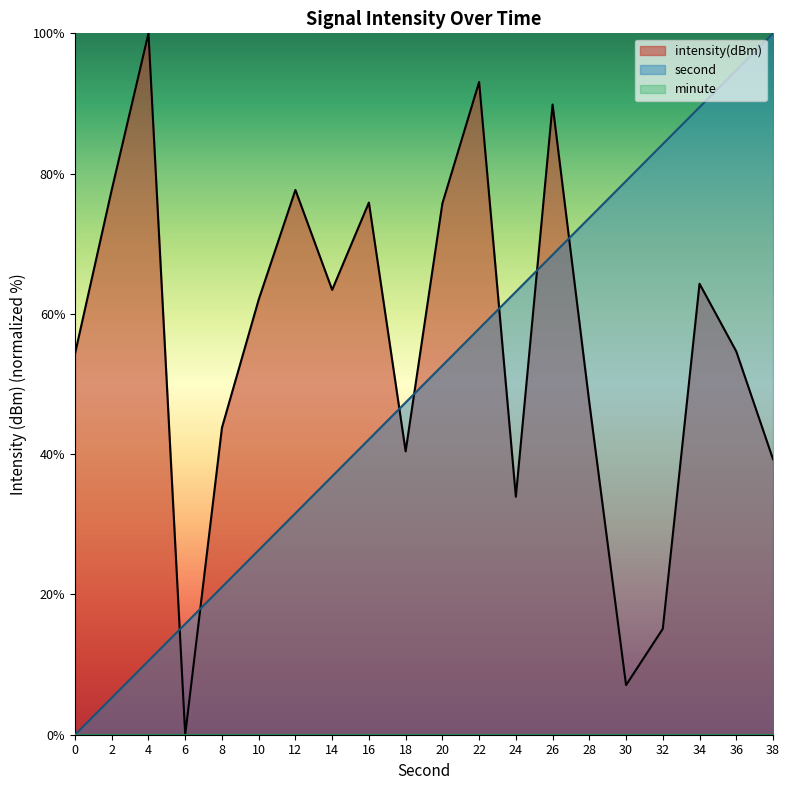

What is the value of the intensity(dBm) point at the 5th from the left?

43.8